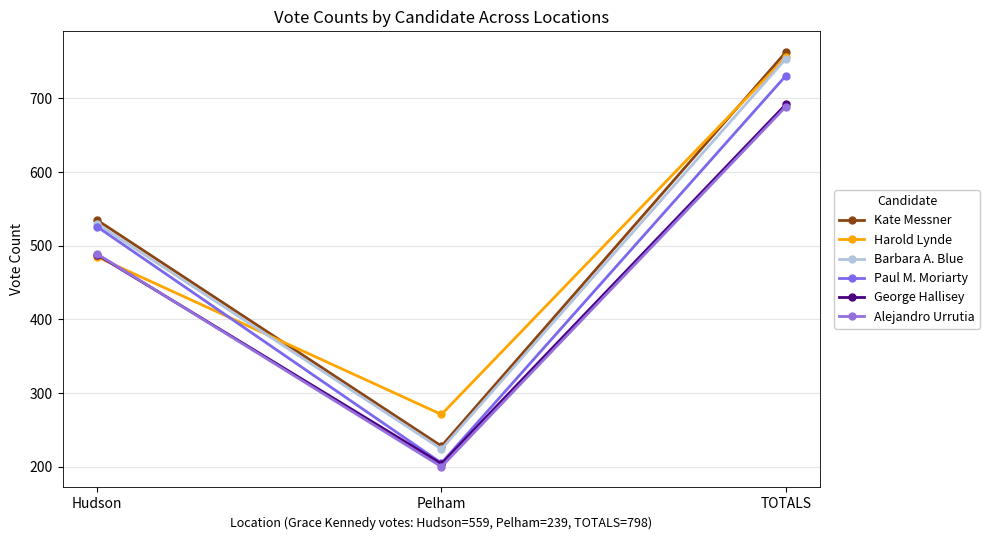

Count the number of data series in this chart.

6